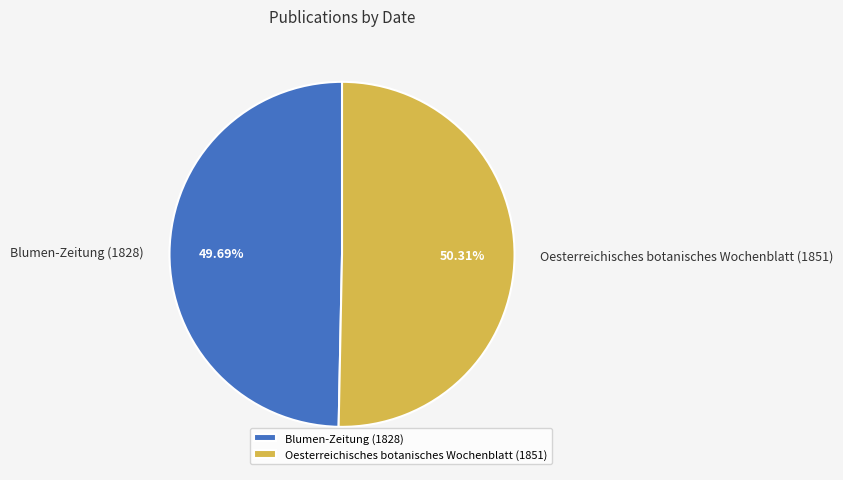

Between Oesterreichisches botanisches Wochenblatt (1851) and Blumen-Zeitung (1828), which is larger?

Oesterreichisches botanisches Wochenblatt (1851)